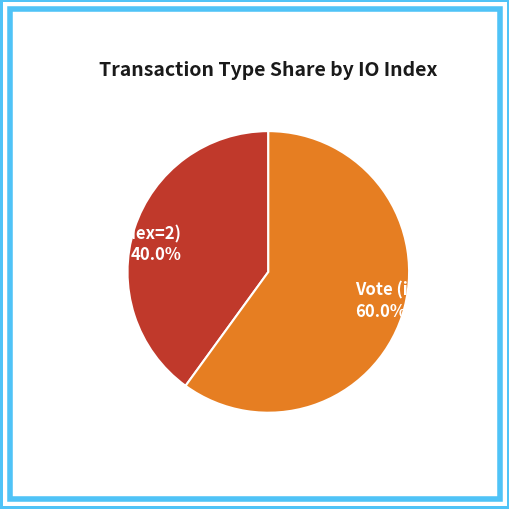

What percentage do Vote (io_index=3) and Regular (io_index=2) together represent?

100.0%